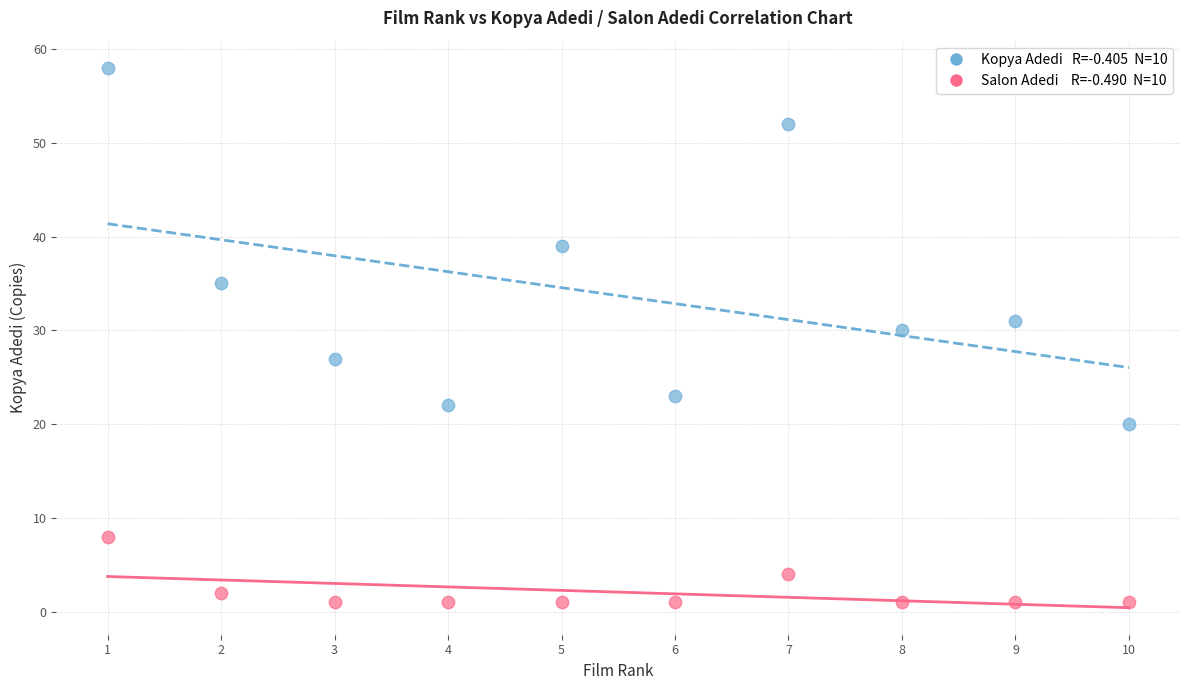

Across all series, what Y value is closest to 29?

30